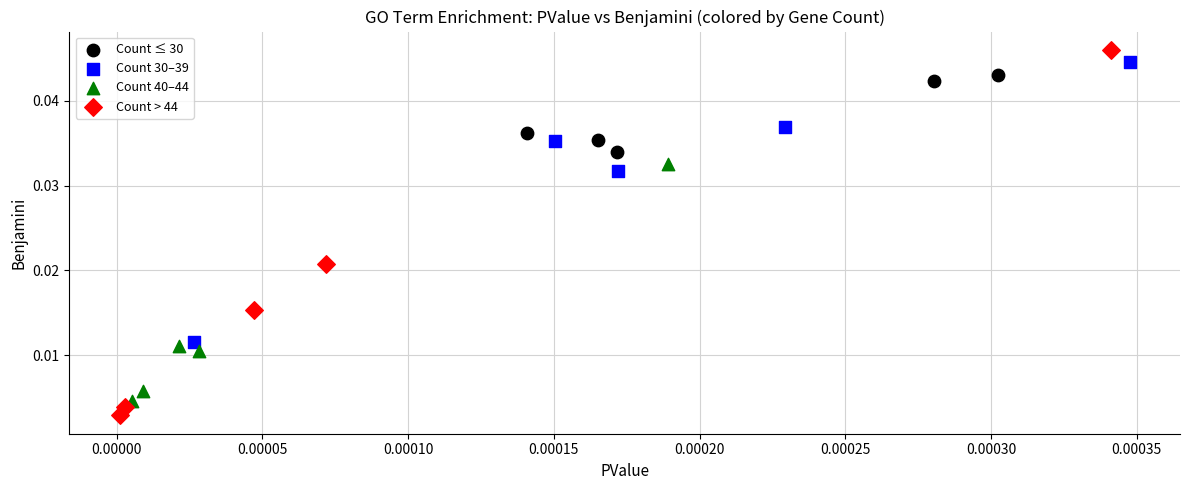

What are all the series names shown in the legend?

Count ≤ 30, Count 30–39, Count 40–44, Count > 44